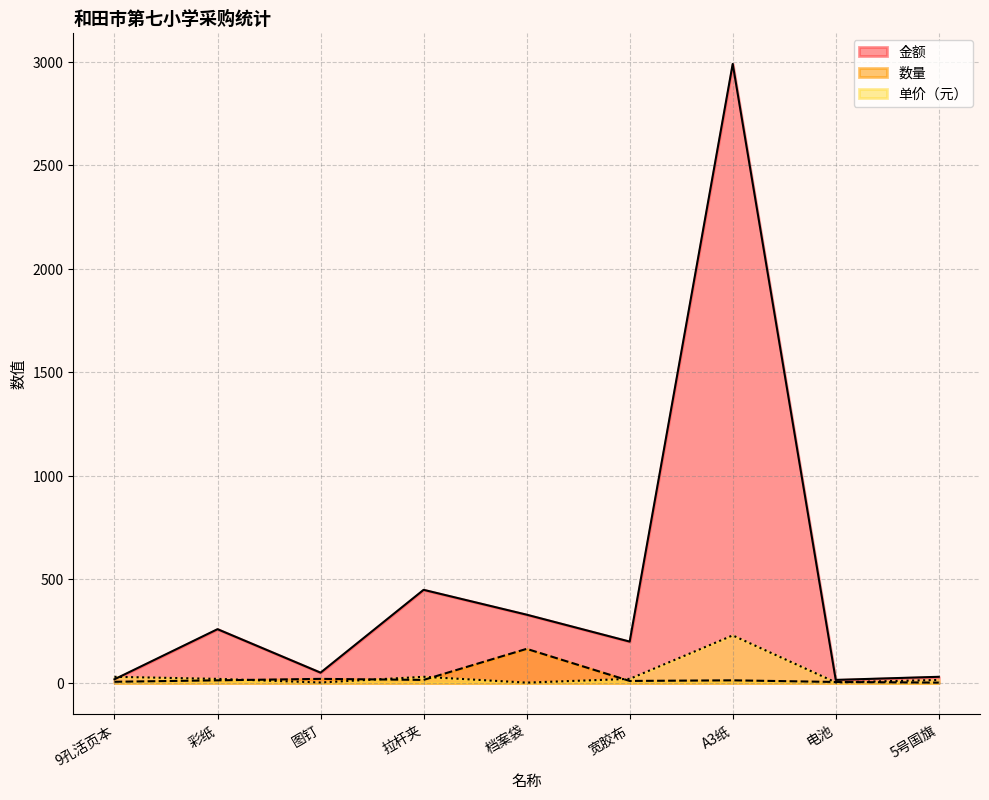

How many data points in 单价（元） are above 20?

3